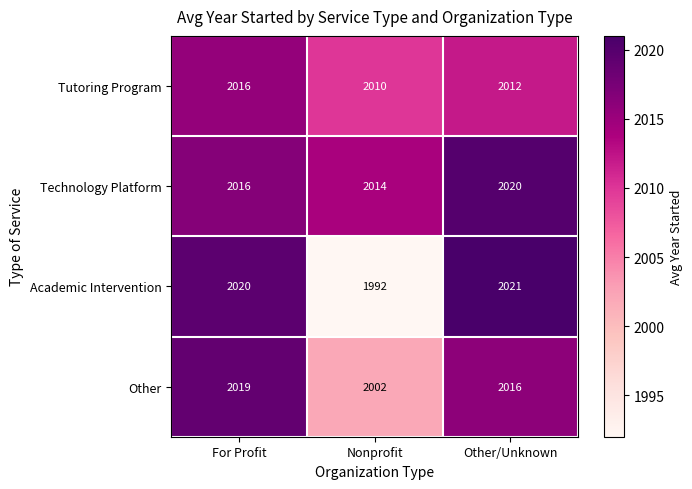

Which series has the largest range (max minus min)?

Academic Intervention